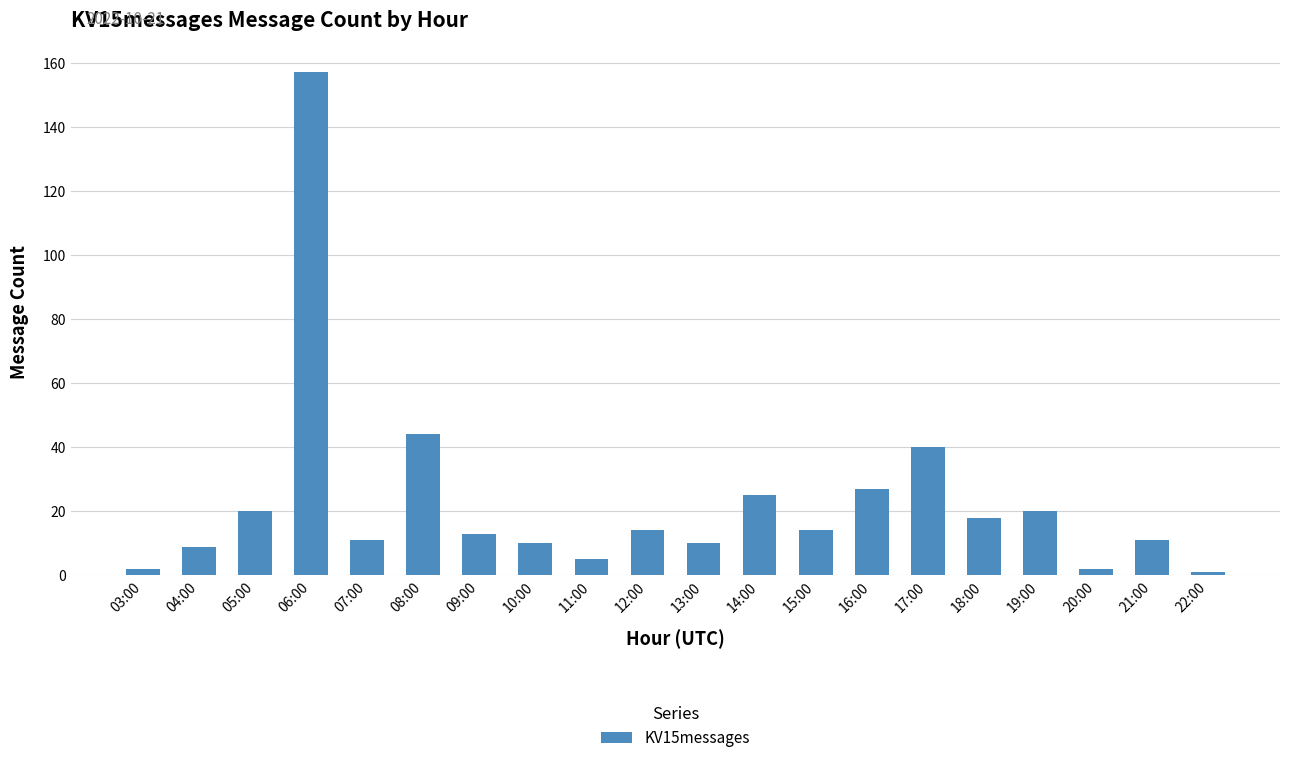

Are the bars grouped side by side (vs. stacked)?

No